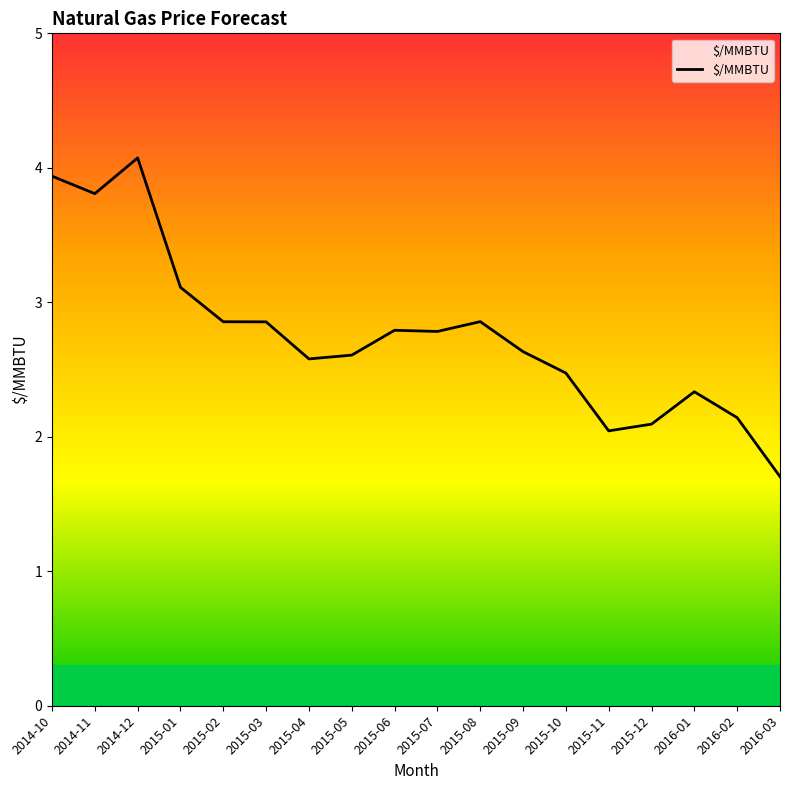

What is the difference between the values at 2015-06 and 2016-03?

1.1